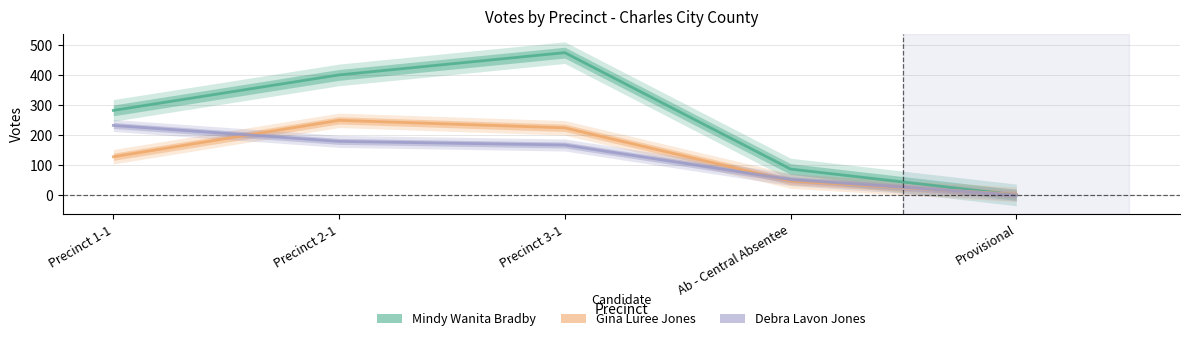

Is it true that Mindy Wanita Bradby equals 177 at Provisional?

False